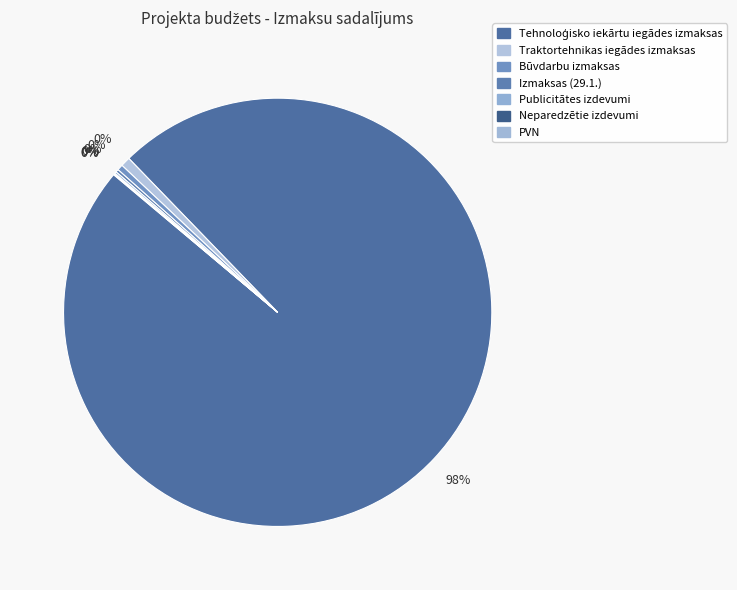

Count the number of slices in the pie.

7